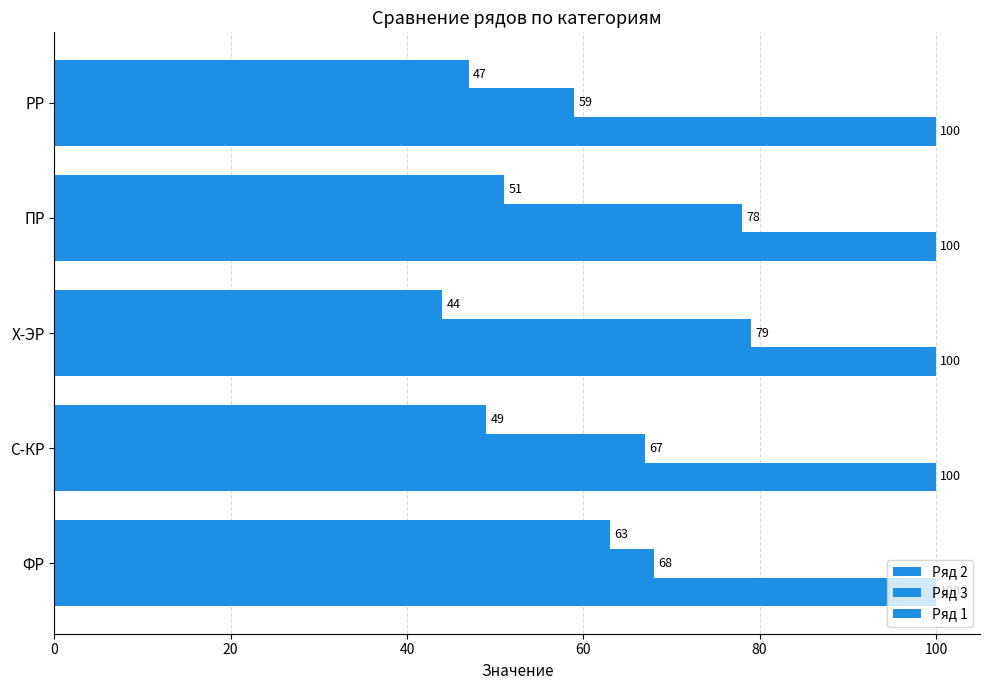

How many data points does each series have?

5